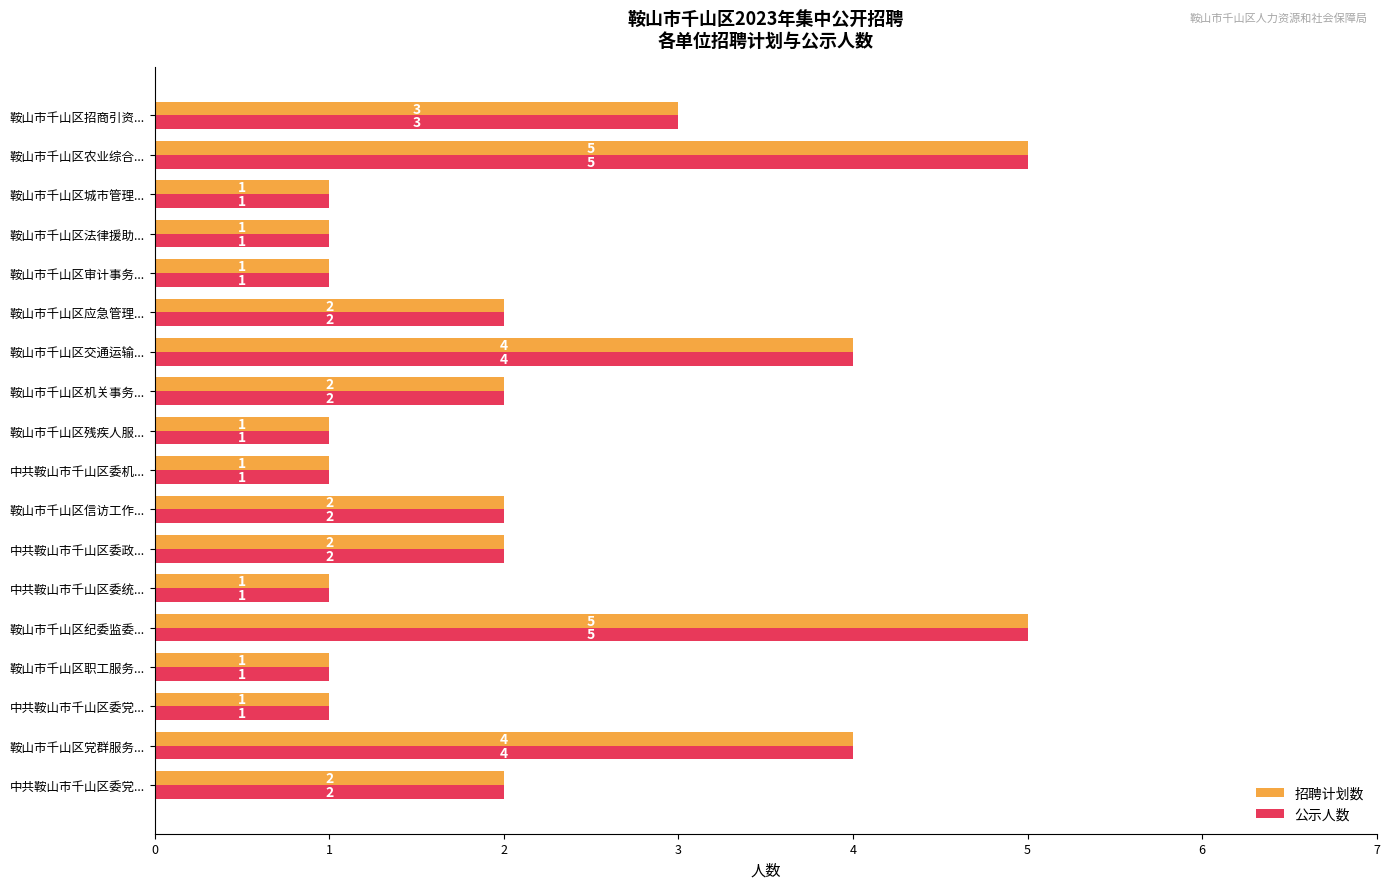

What is the sum of all 招聘计划数 values?

39